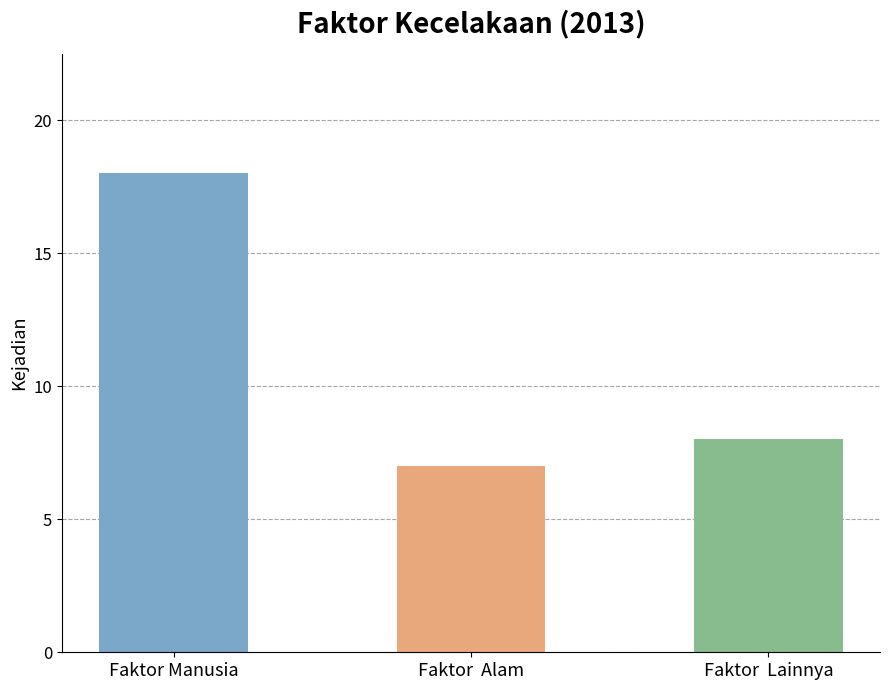

What is the sum of all values?

33